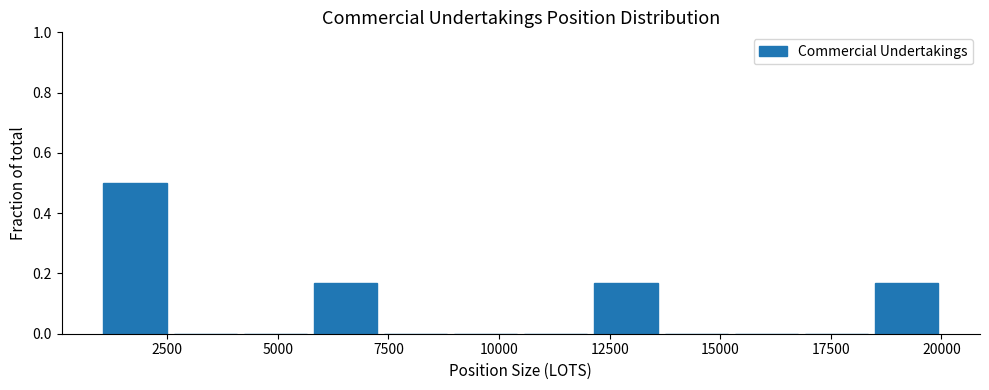

Read against the x-axis, roughly where is the centre of the tallest bar?

2000